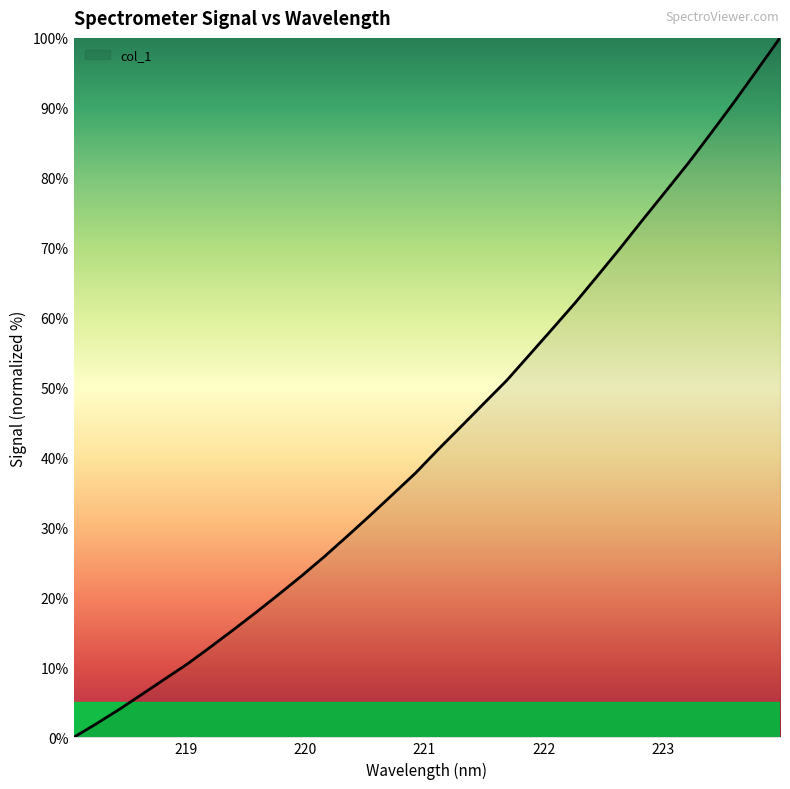

What is the difference between the maximum and minimum values?

100.0